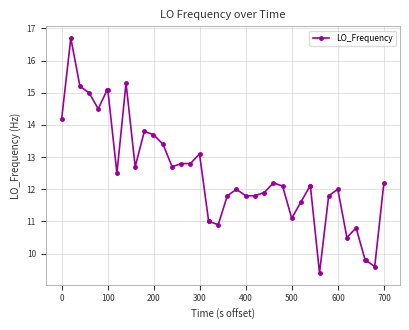

What is the maximum value shown in the chart?

16.7